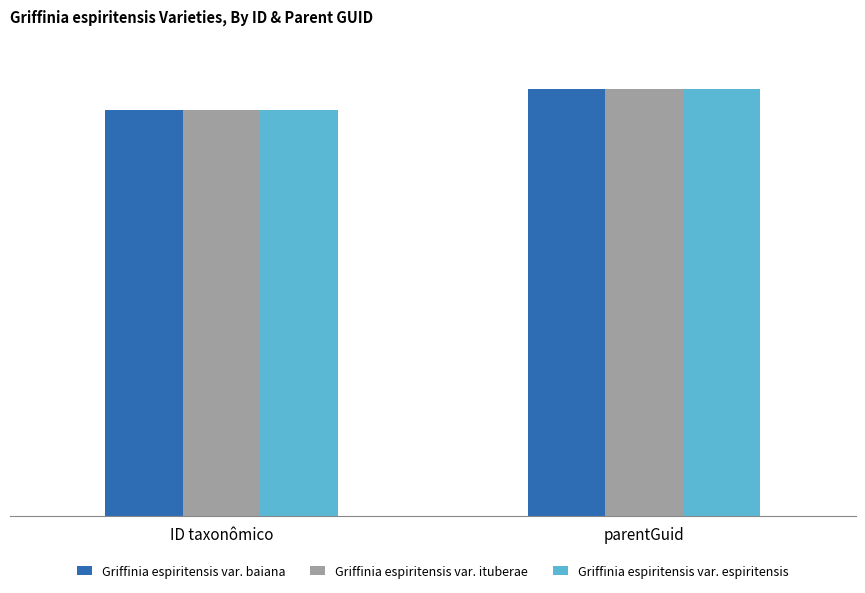

Does the chart contain stacked bars?

No